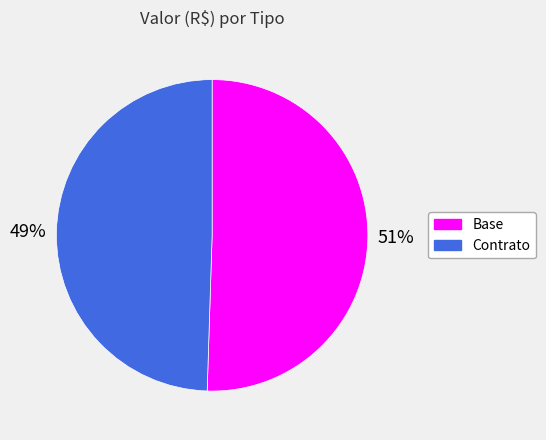

Which category has the biggest portion of the pie?

Base